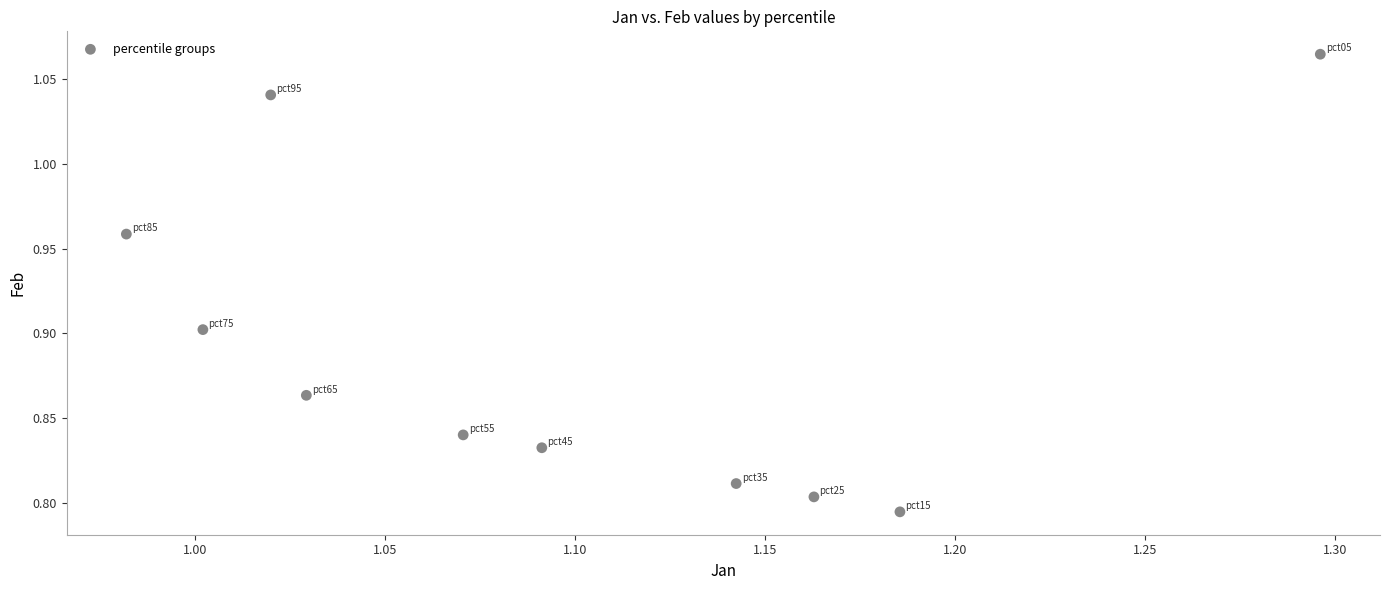

What is the range of X values (max minus min)?

0.3